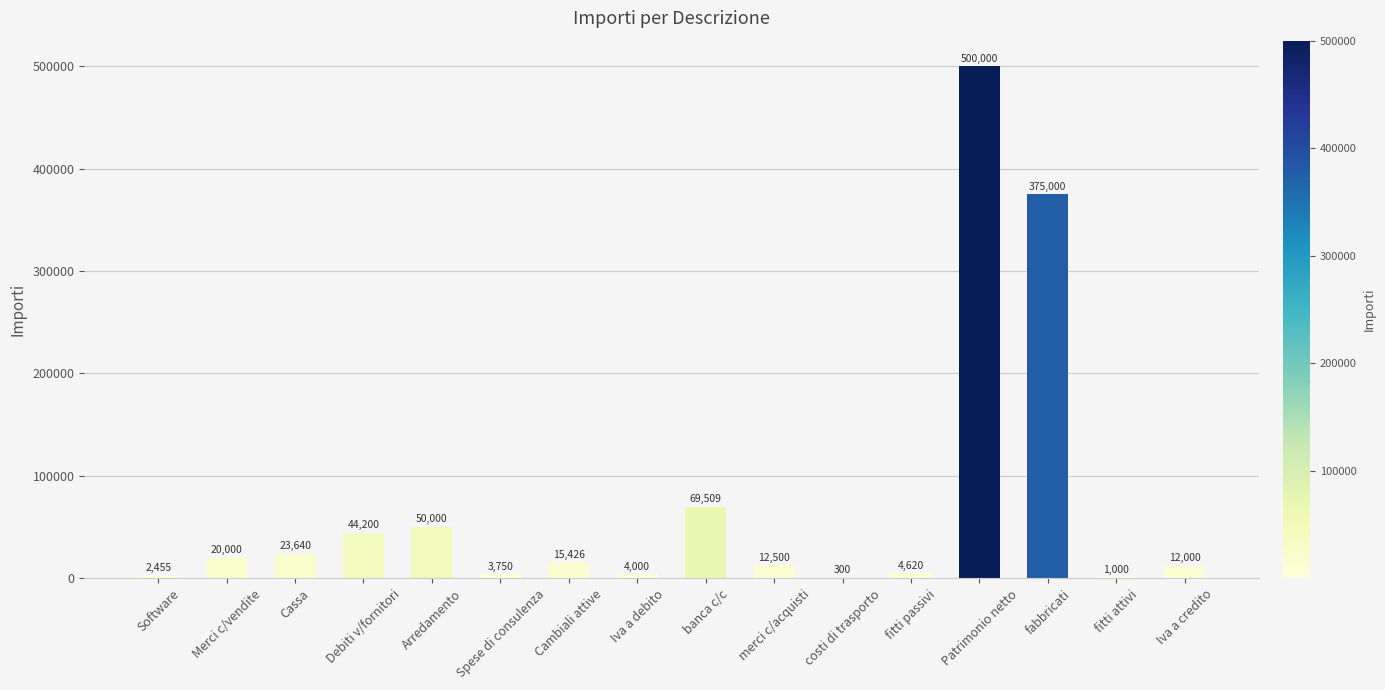

How many distinct data groups are displayed?

1